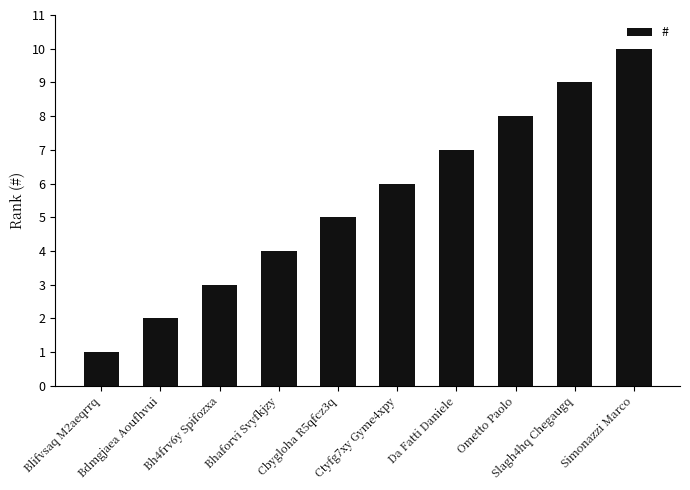

Which category has the lowest value across all series?

Blifvsaq M2aeqrrq